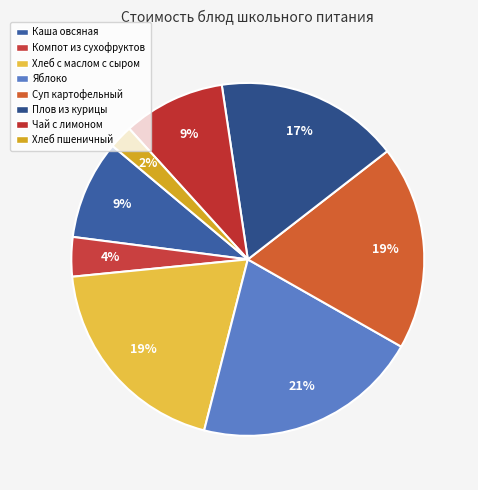

Which has a higher value, Каша овсяная or Яблоко?

Яблоко